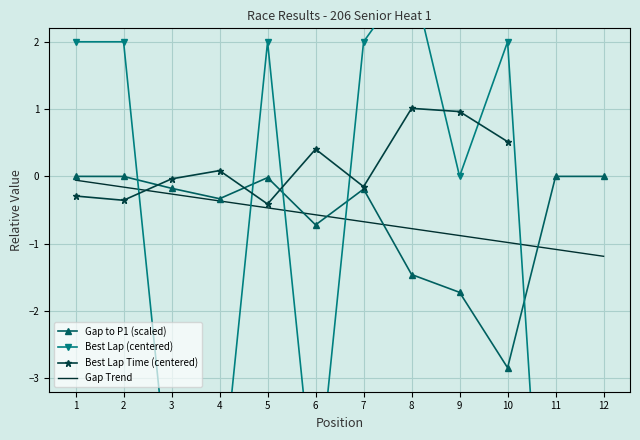

The Gap Trend series shows -1.1 at 11. True or false?

True